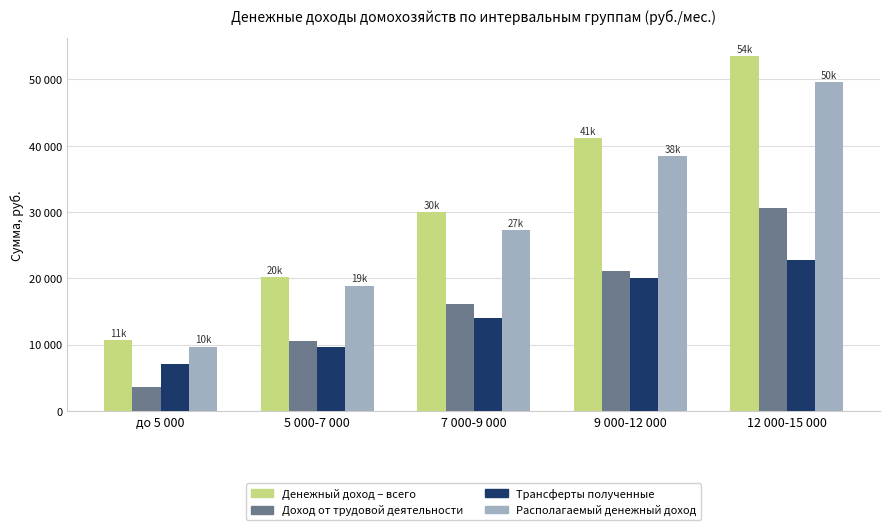

Are the bars grouped side by side (vs. stacked)?

Yes